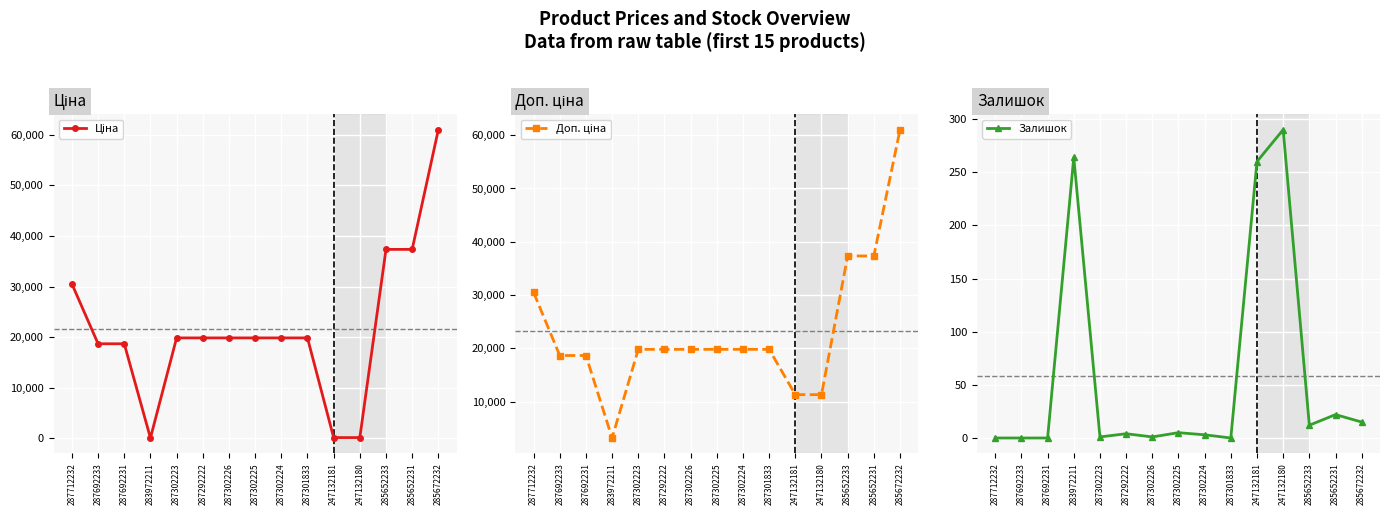

True or false: Доп. ціна and Залишок cross at least once.

False